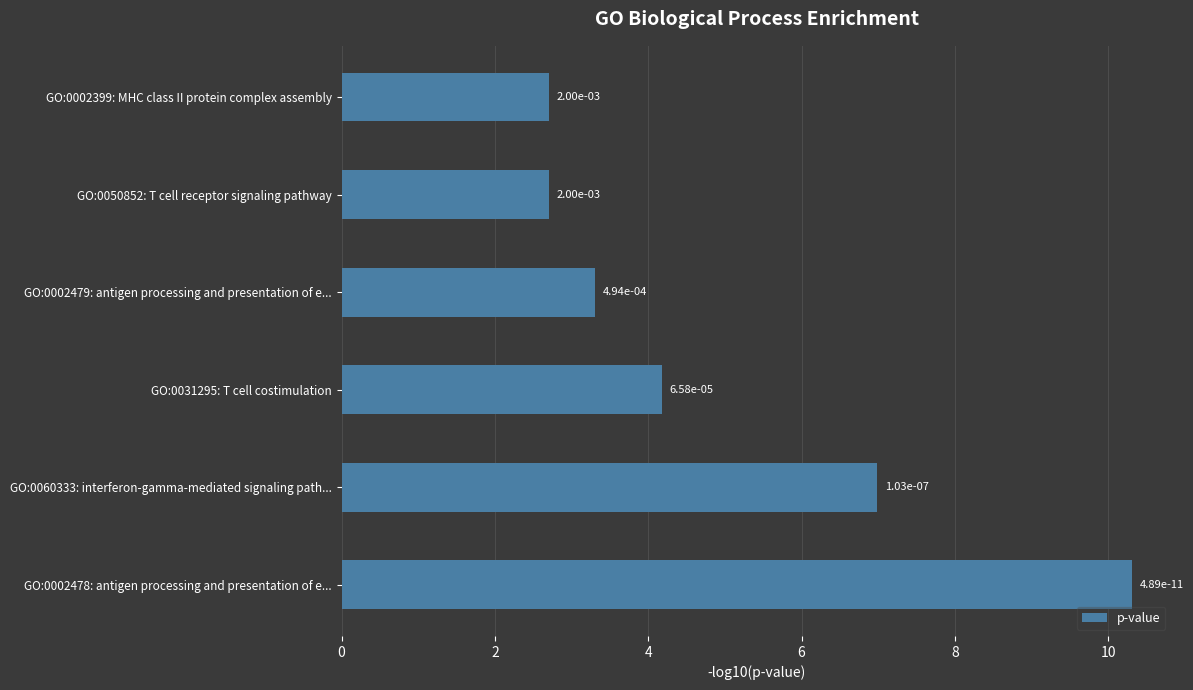

How many bars are there in total?

6